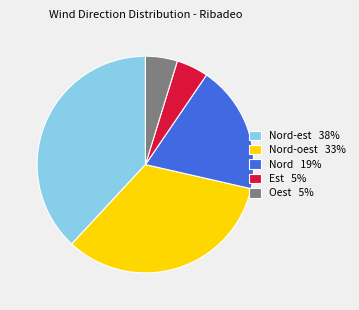

How many segments does this pie chart have?

5